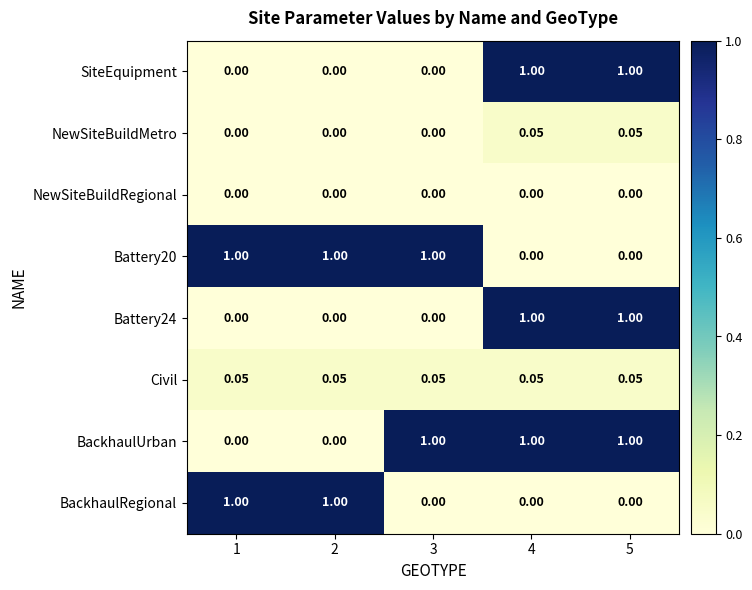

How many distinct data groups are displayed?

8